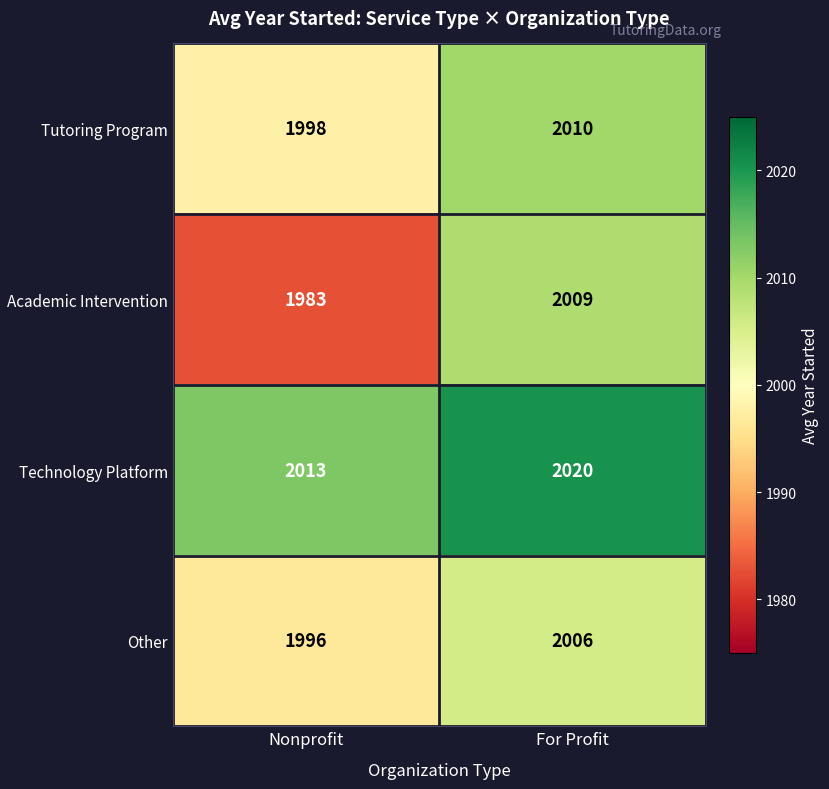

Reading right to left, what are all the values shown in this chart?

Tutoring Program: 2010	1998
Academic Intervention: 2009	1983
Technology Platform: 2020	2013
Other: 2006	1996